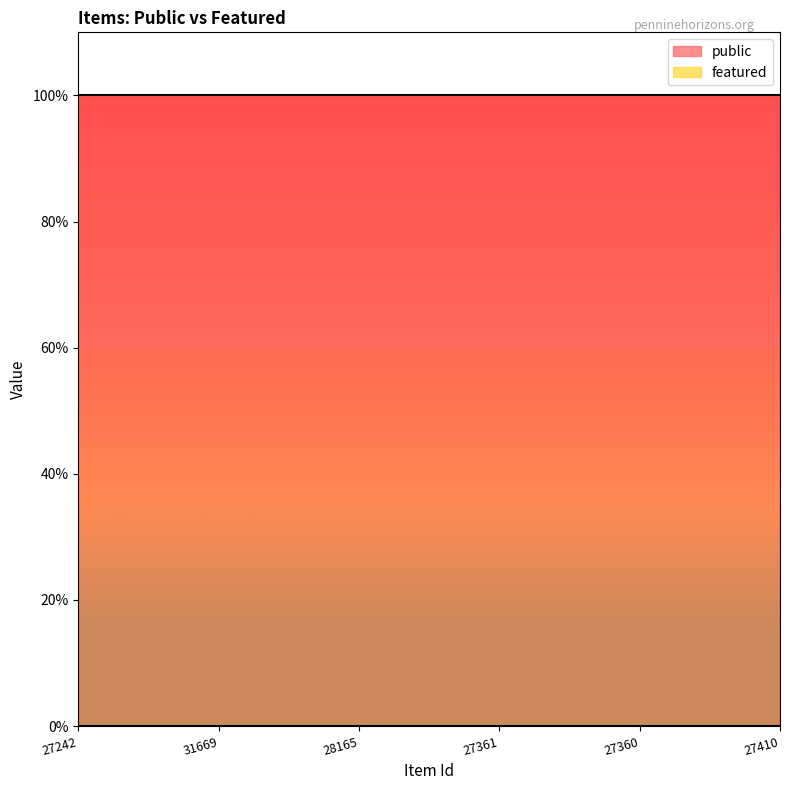

What are all the series names shown in the legend?

public, featured